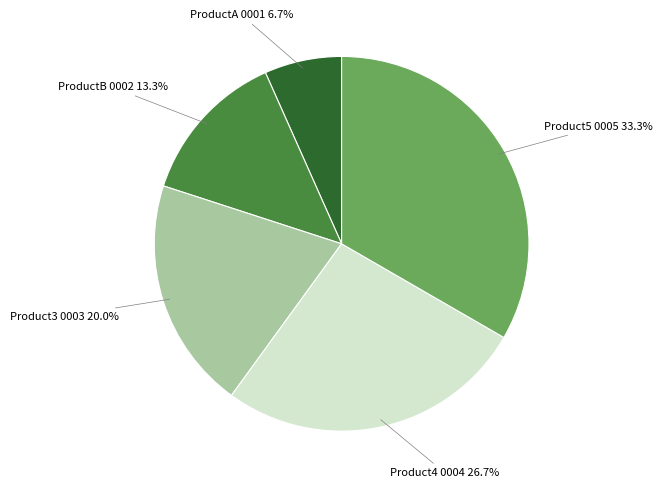

Does any single category account for the majority?

No